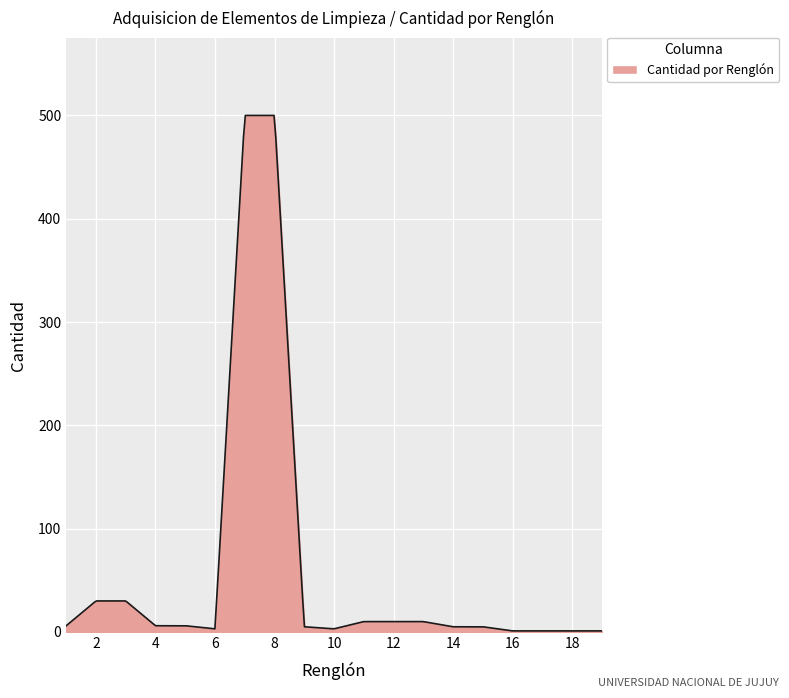

What is the difference between the maximum and minimum values?

499.0